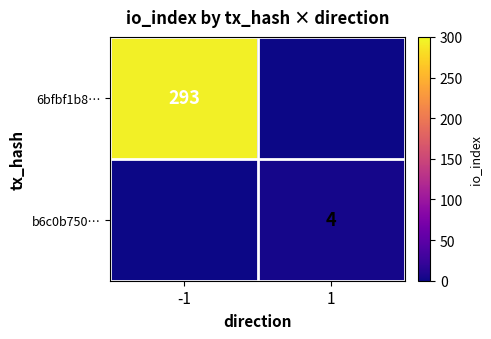

Between -1 and 1, which is larger?

-1